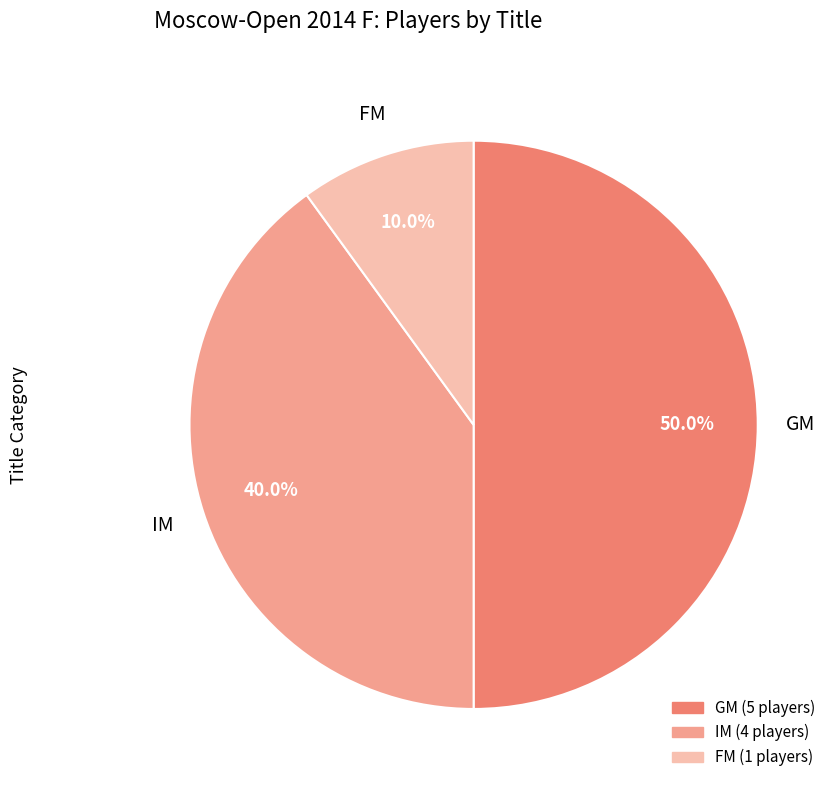

Which category has the biggest portion of the pie?

GM